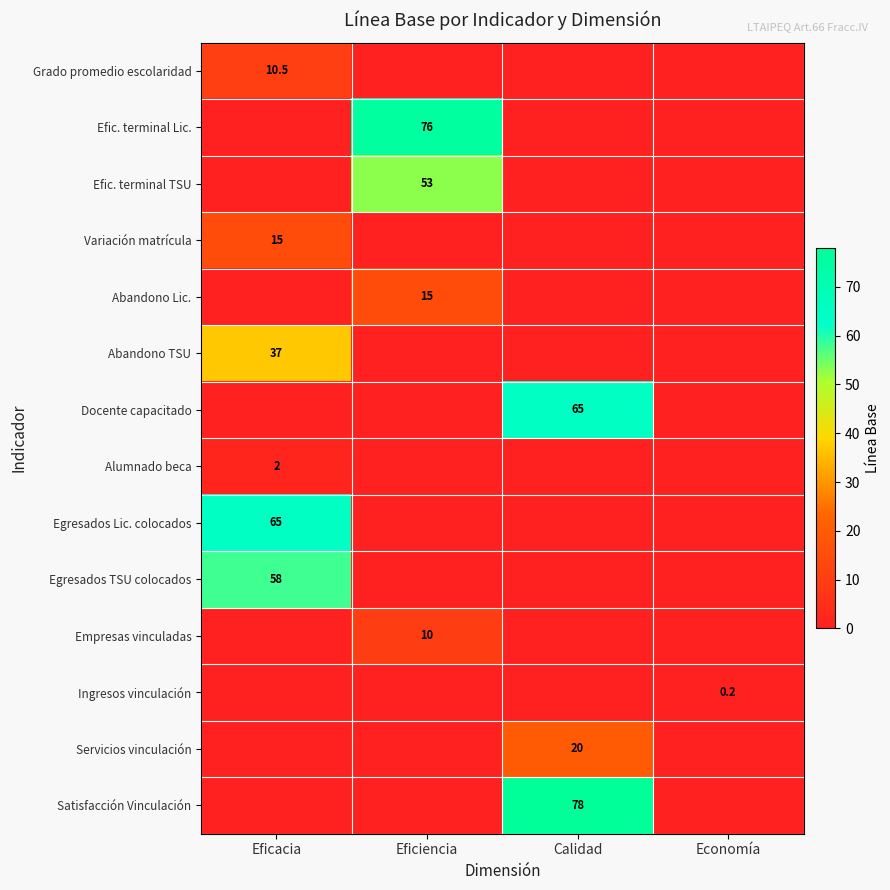

Which series changed the most between Eficiencia and Economía?

Efic. terminal Lic.